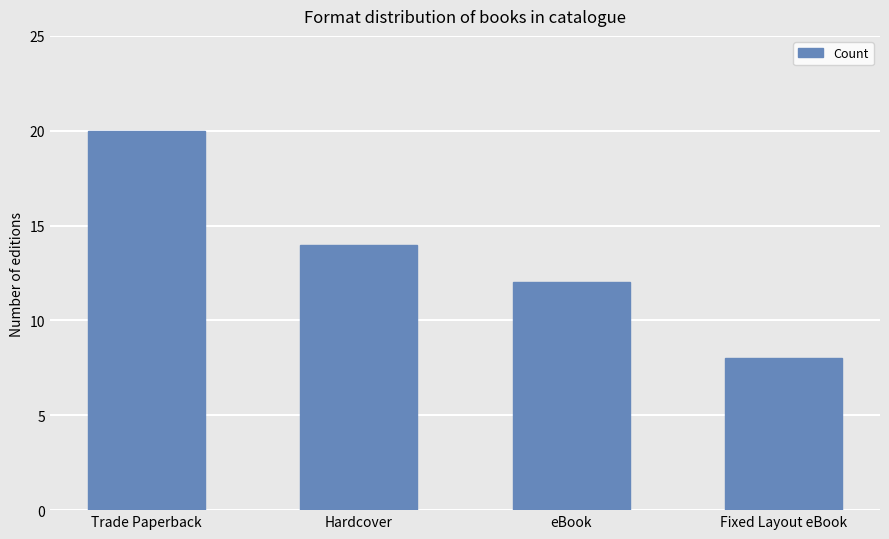

At which label is the value closest to 14?

Hardcover